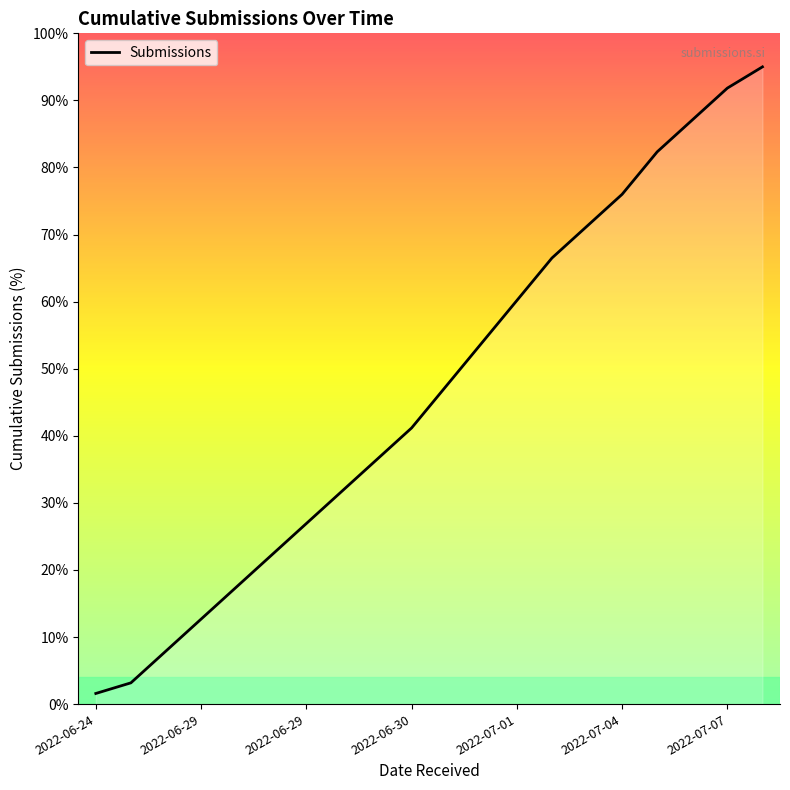

What is the difference between the maximum and minimum values?

93.4